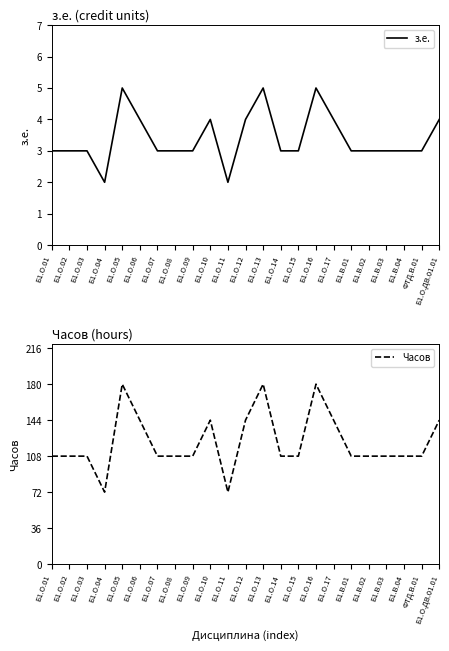

The value of з.е. at Б1.В.01 is 5. True or false?

False